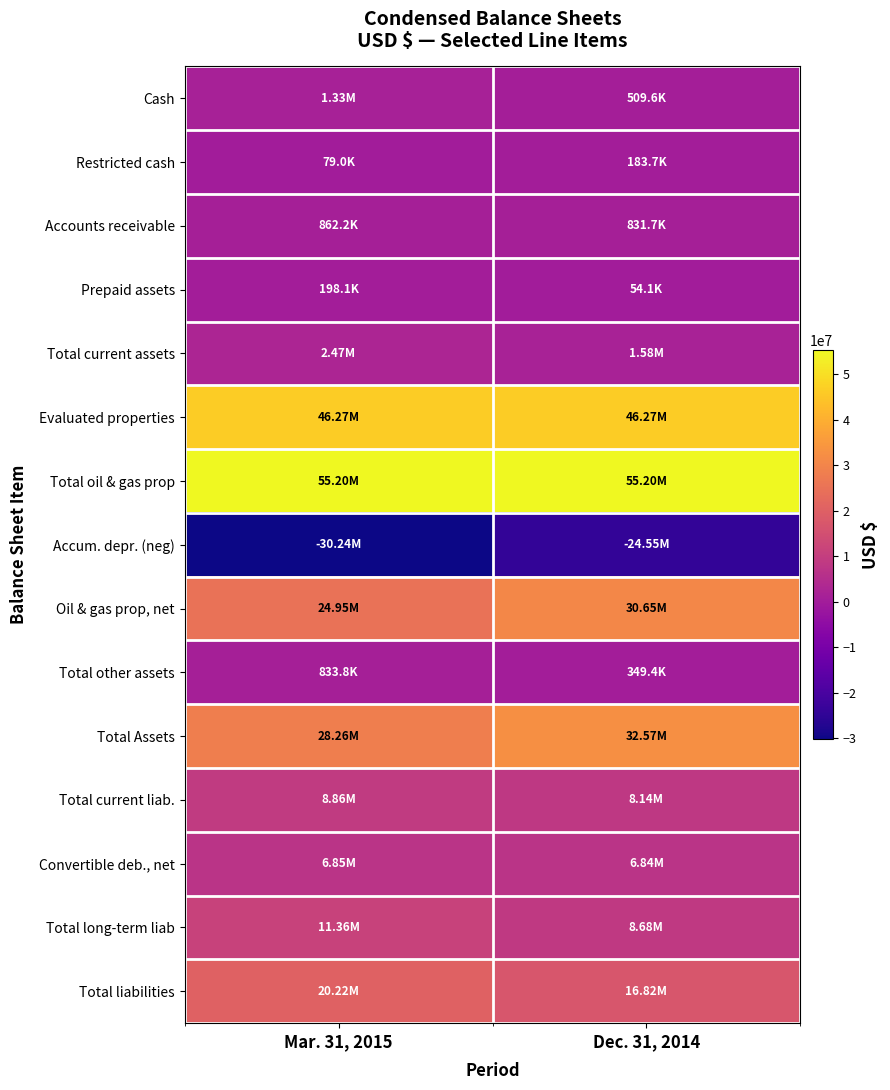

Which has a higher value, Mar. 31, 2015 or Dec. 31, 2014?

Mar. 31, 2015